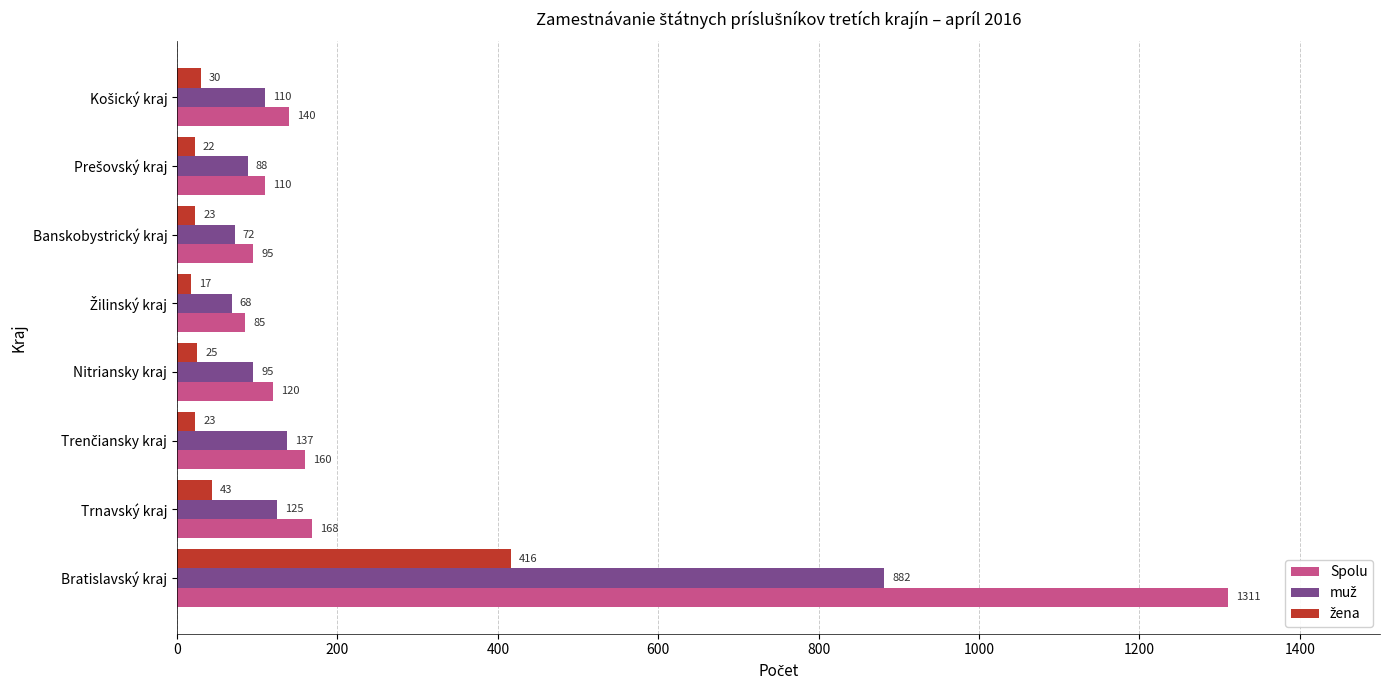

What is the smallest value displayed?

17